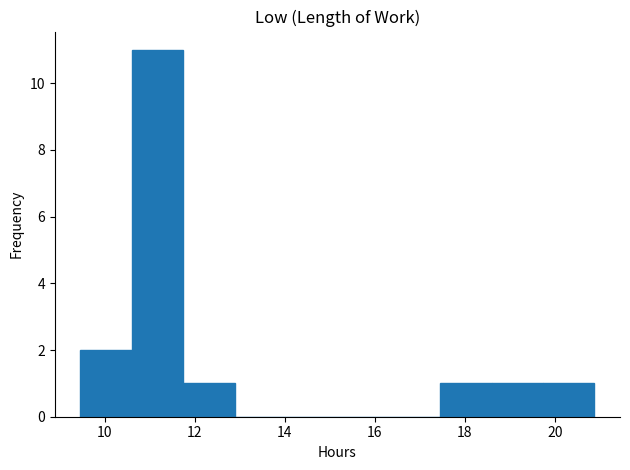

Reading left to right, transcribe this chart: for each bar, give the range it covers on the x-axis and its height. Neither the bar edges nor the heights are printed on the chart, so give them approximately, as read against the axes.

9.4 to 10.6: 2
10.6 to 11.8: 11
11.8 to 12.8: 1
12.8 to 14.0: 0
14.0 to 15.2: 0
15.2 to 16.4: 0
16.4 to 17.4: 0
17.4 to 18.6: 1
18.6 to 19.8: 1
19.8 to 20.8: 1